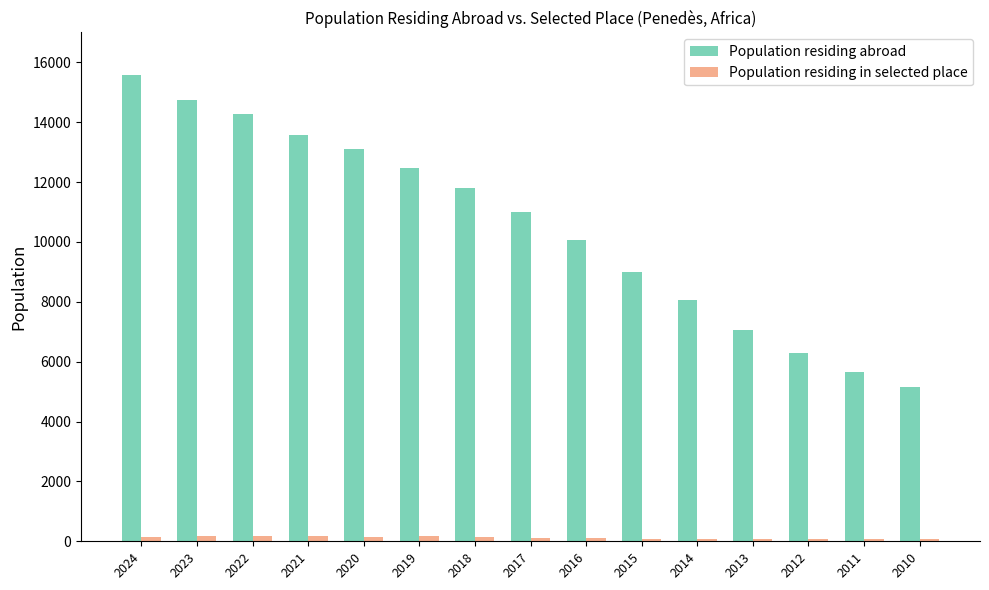

What is the lowest value of the Population residing abroad series?

5159